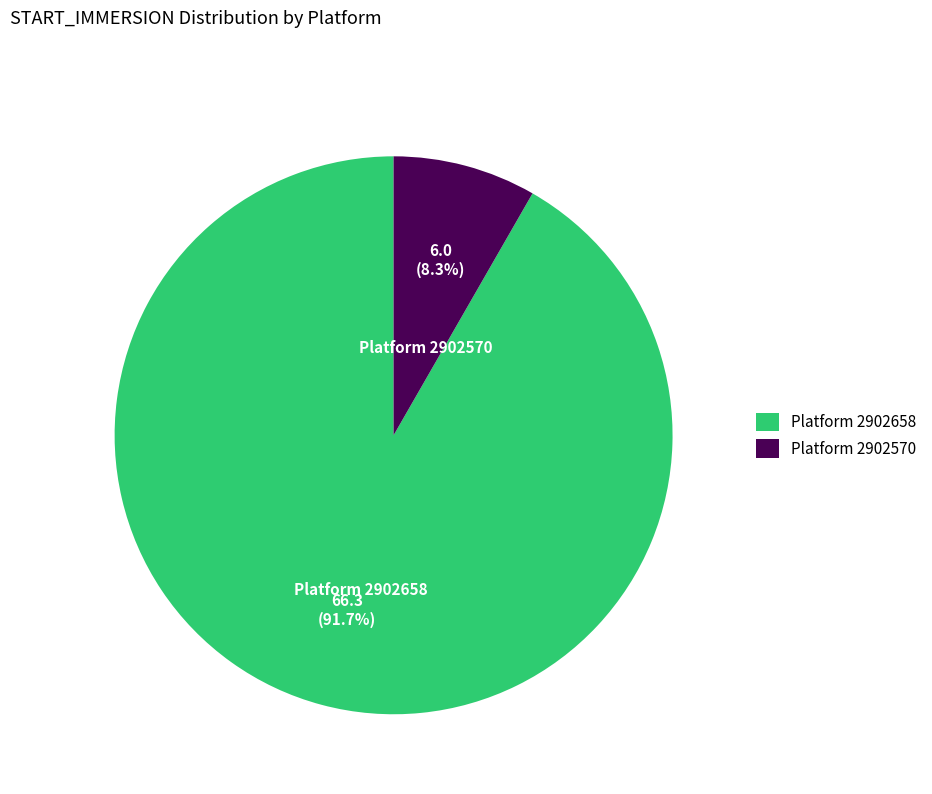

To the nearest percent, what is the average slice percentage?

50%